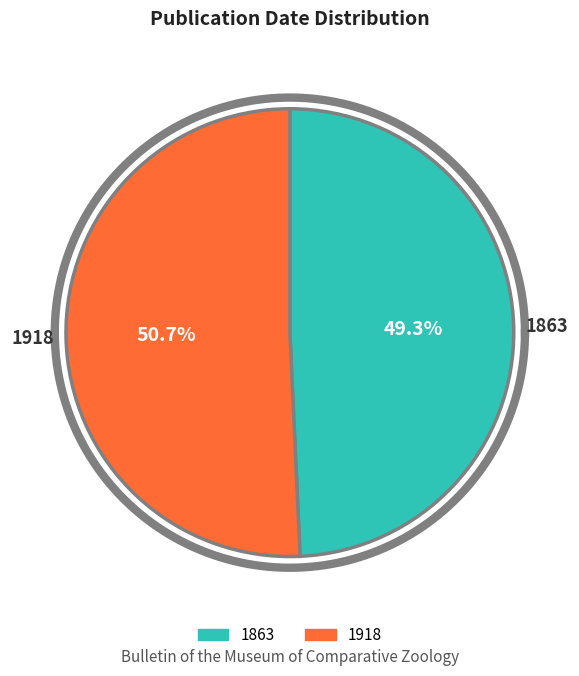

The 1918 slice represents 51% of the pie. True or false?

True